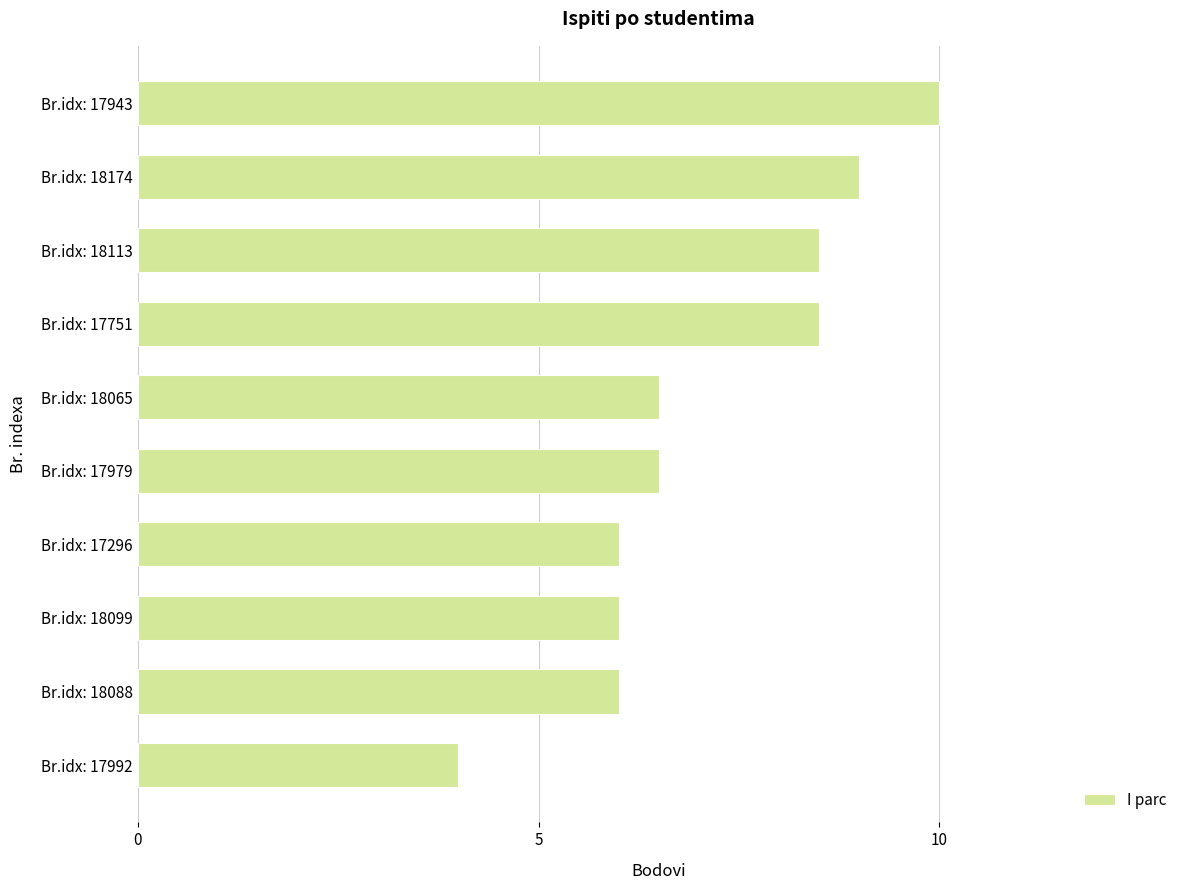

Between Br.idx: 18174 and Br.idx: 18113, which is larger?

Br.idx: 18174